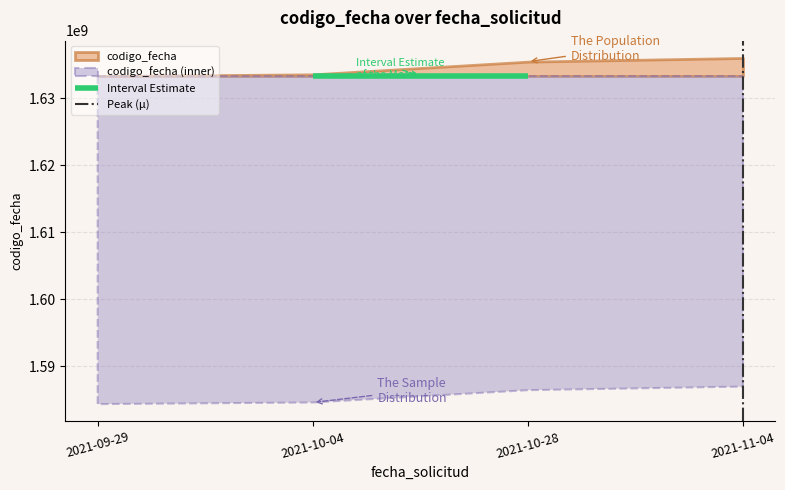

What position from the left is 2021-09-29?

1